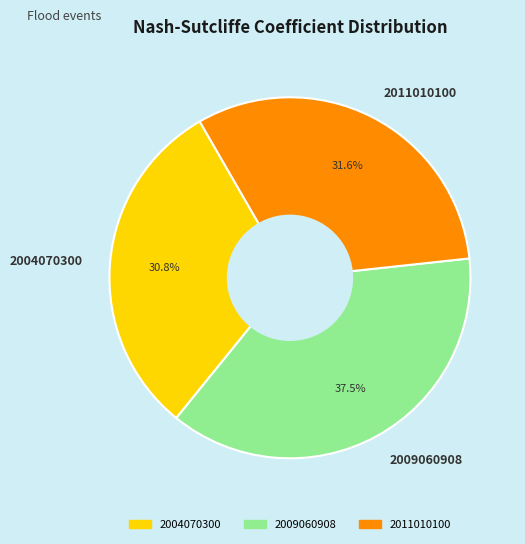

What is the smallest slice in the pie chart?

2004070300